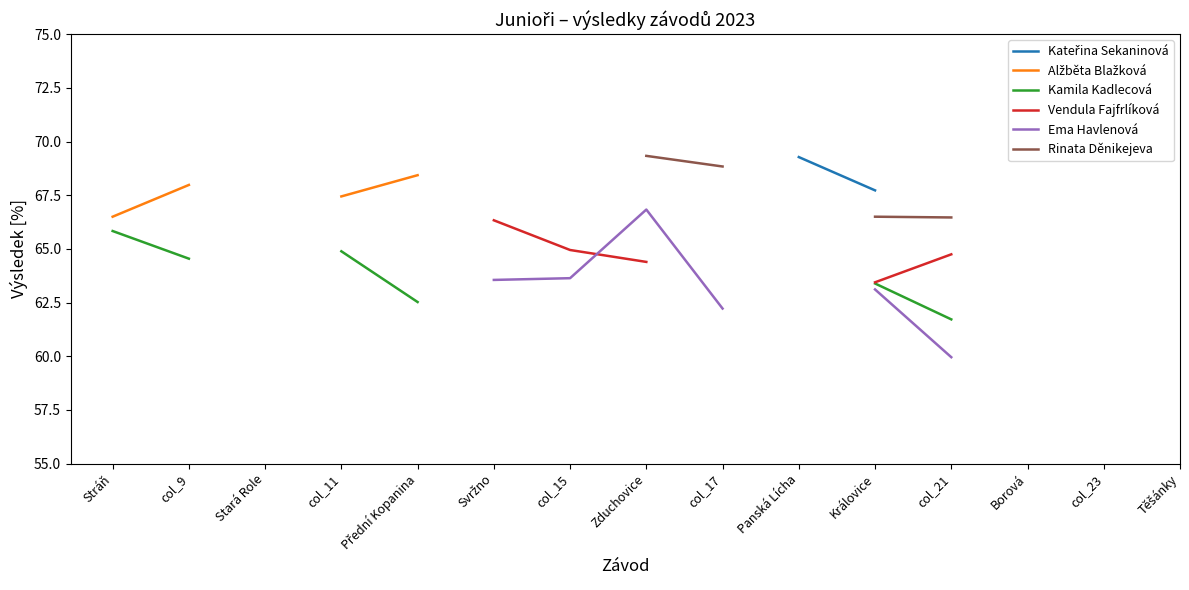

True or false: Rinata Děnikejeva and Alžběta Blažková intersect in this chart.

False